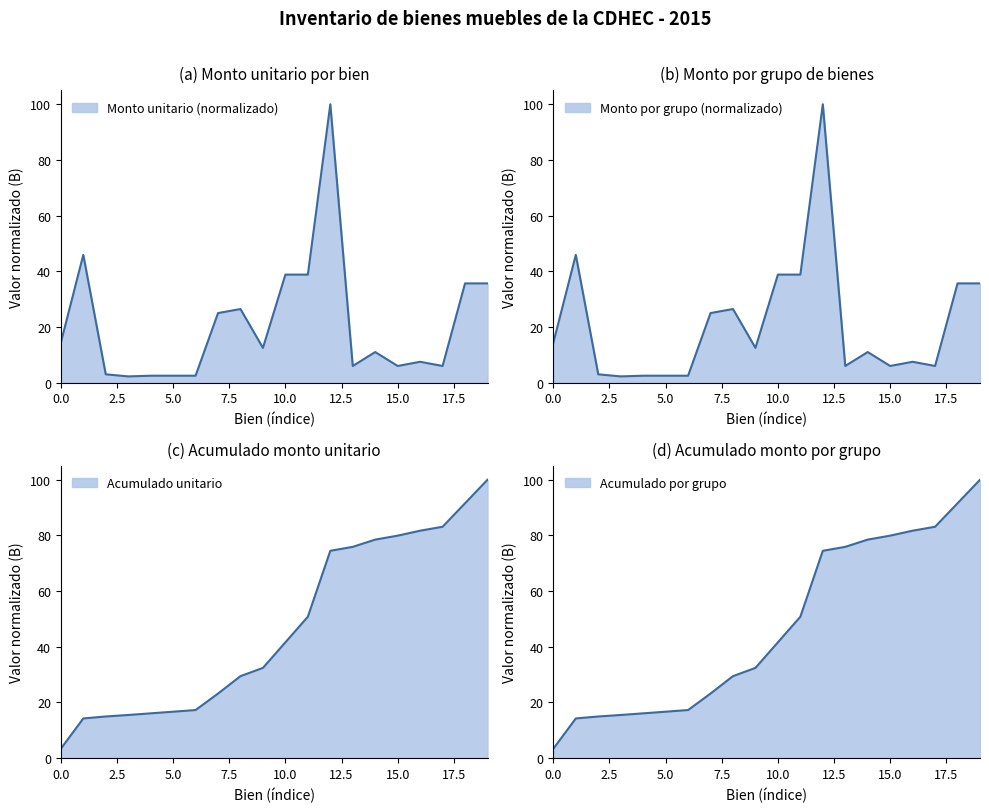

What is the label of the 11th point from the right?

GRABADORA